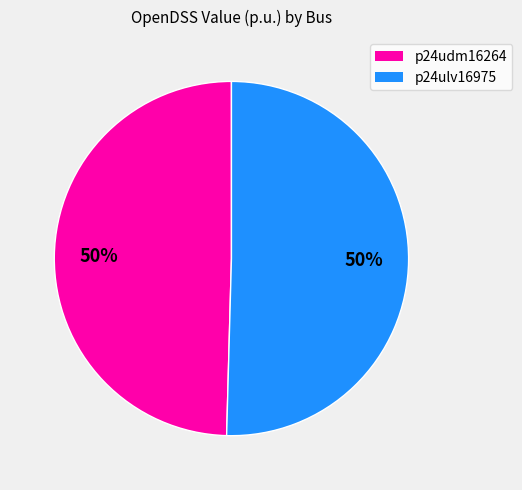

The p24ulv16975 slice represents 50% of the pie. True or false?

True